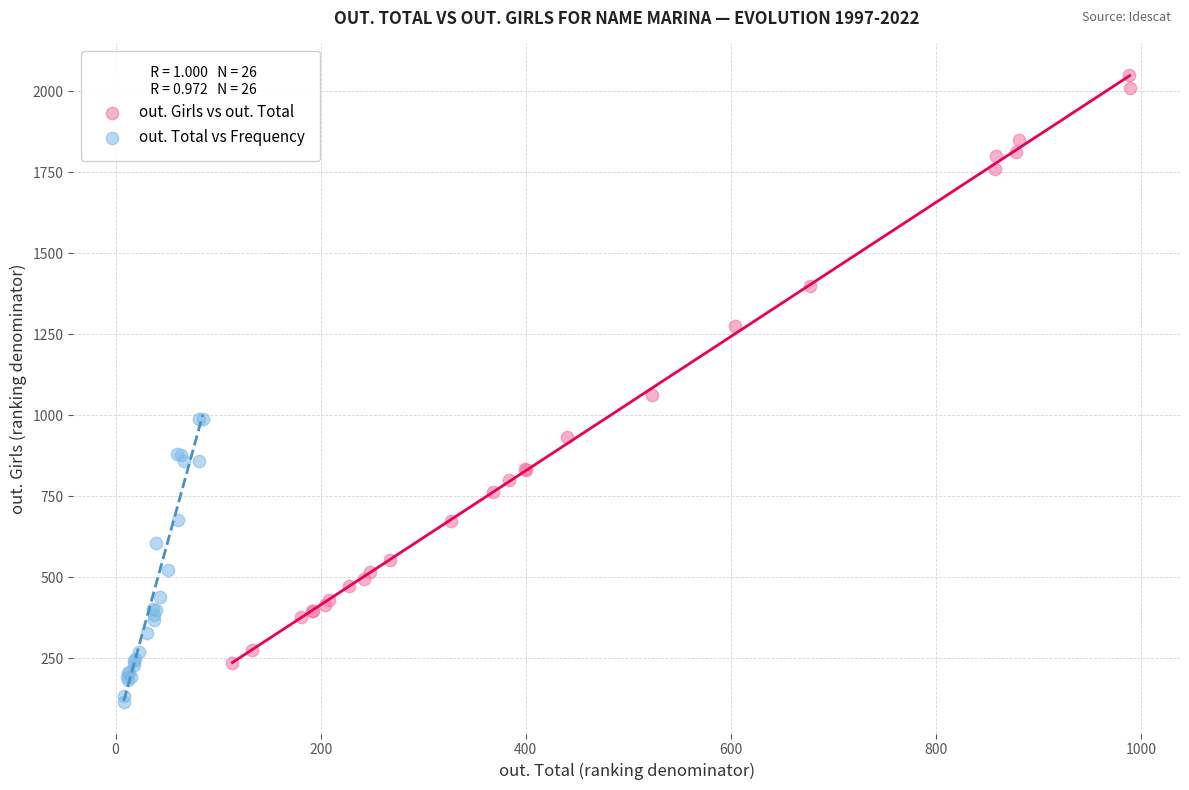

Which series contains the highest Y value?

out. Girls vs out. Total